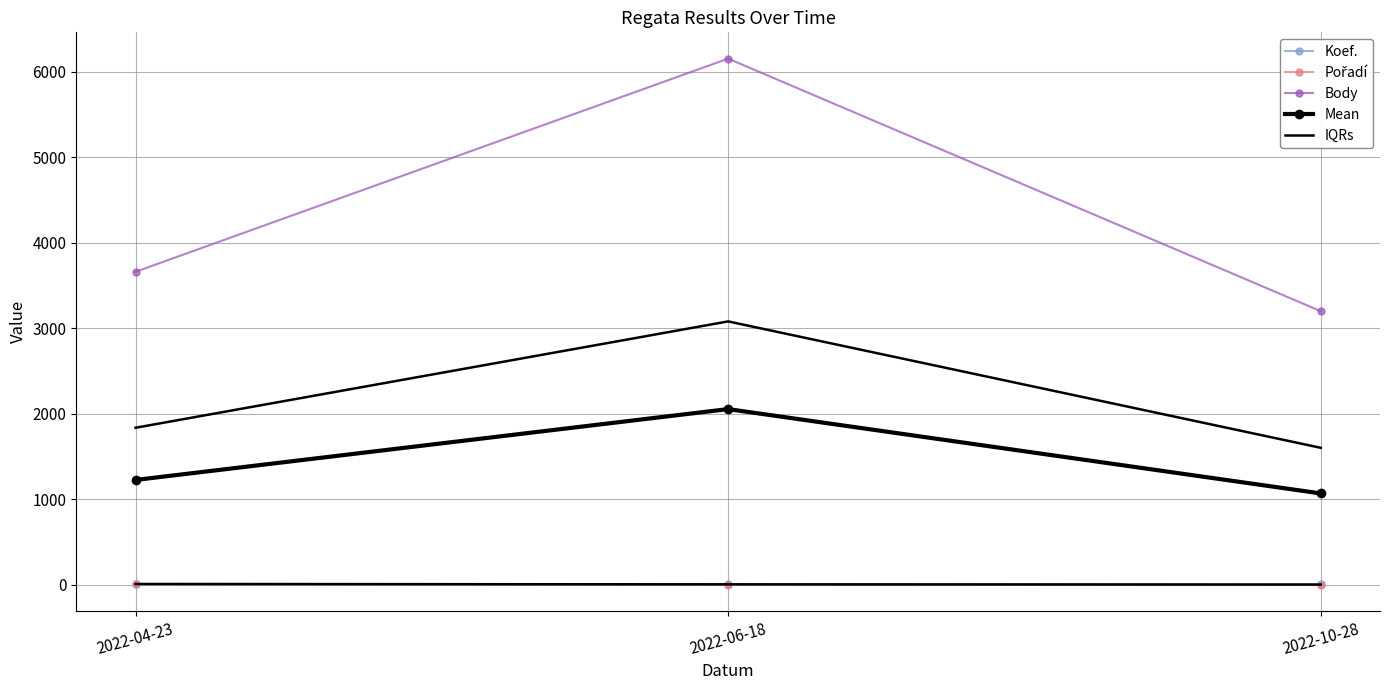

Which series has the largest range (max minus min)?

Body